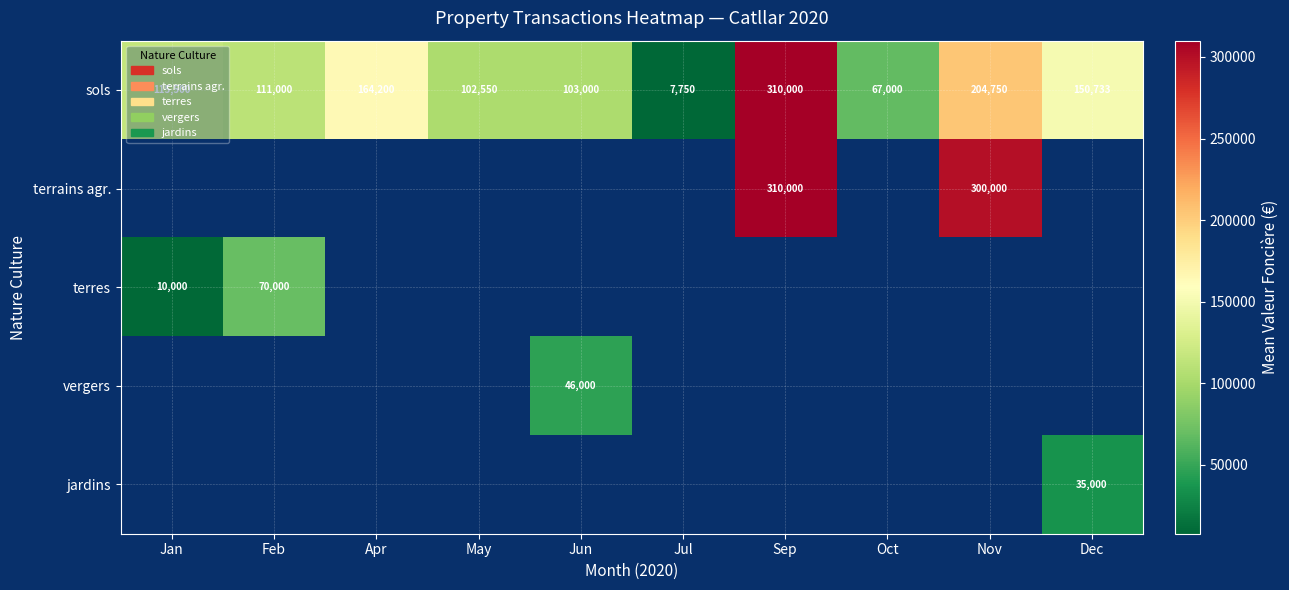

The value of sols at Jul is 4216.4. True or false?

False